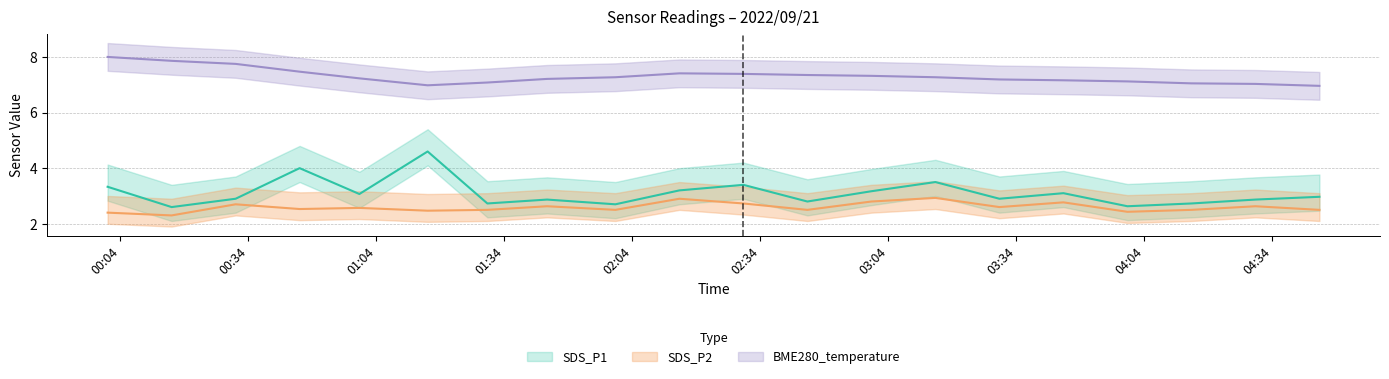

True or false: BME280_temperature and SDS_P1 intersect in this chart.

False